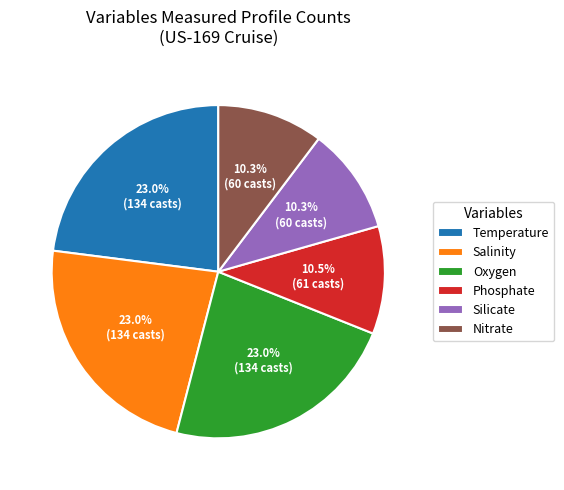

How many segments does this pie chart have?

6